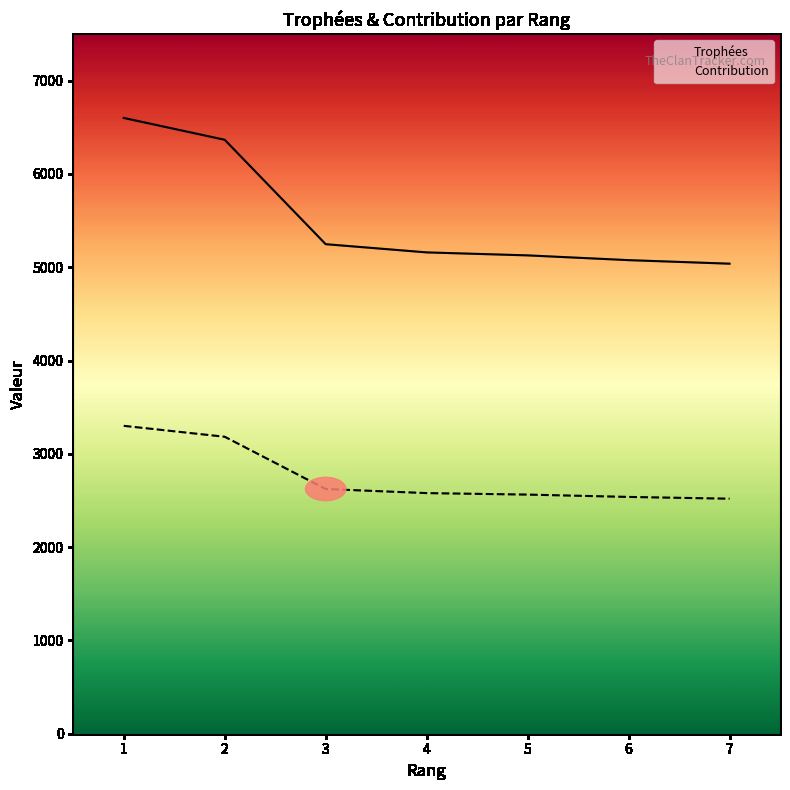

What is the sum of all Contribution values?

19305